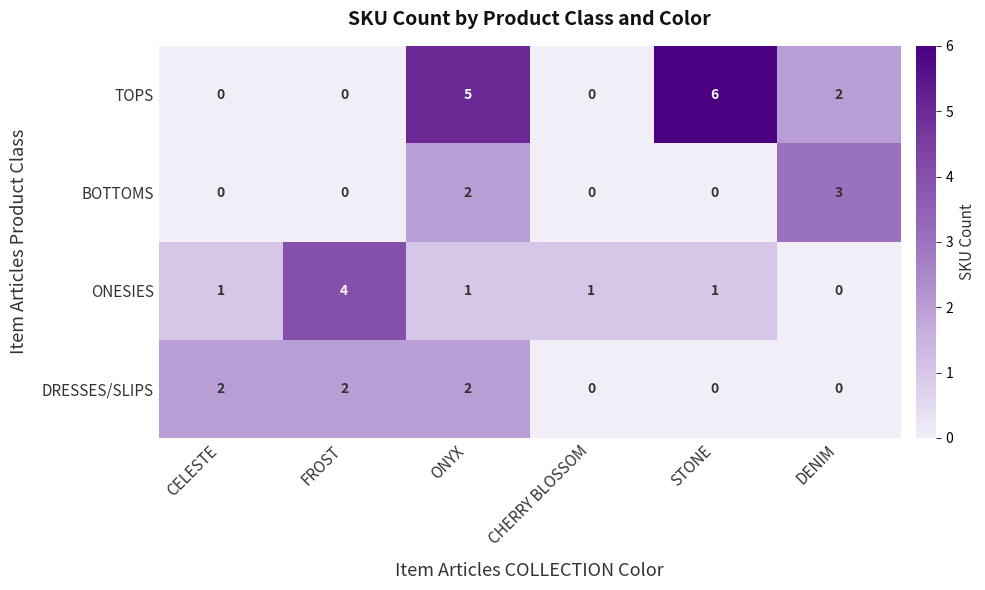

Which series changed the most between FROST and CHERRY BLOSSOM?

ONESIES